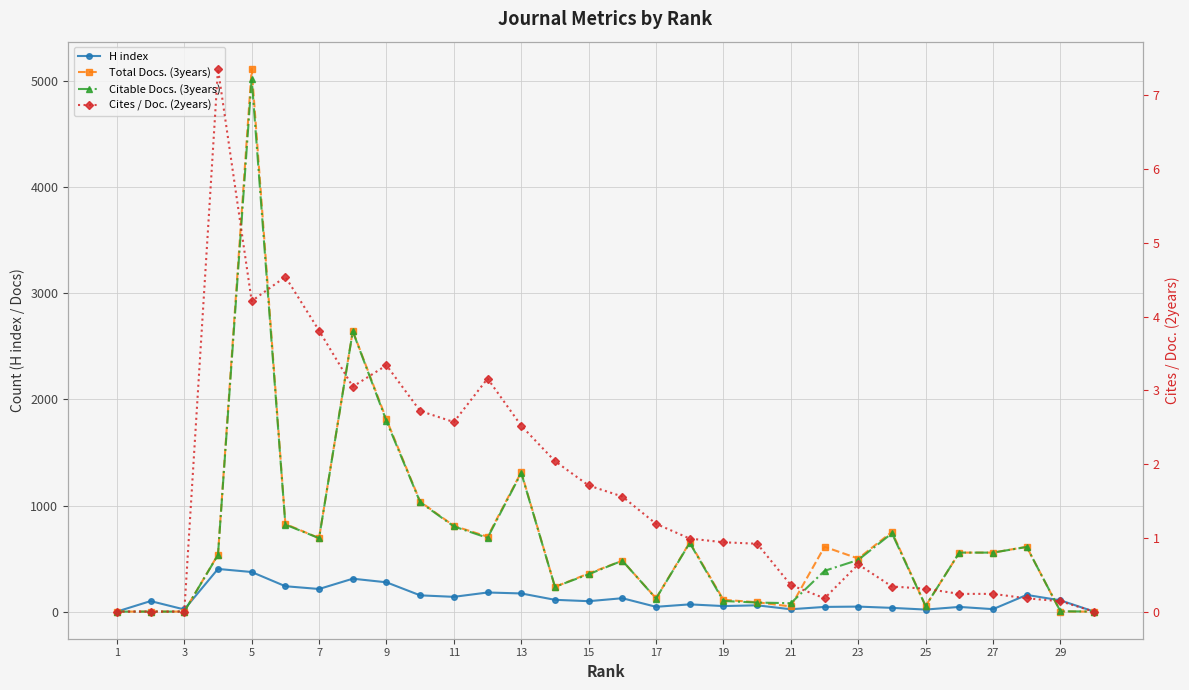

True or false: Cites / Doc. (2years) has a value of -3.0 at 1.

False